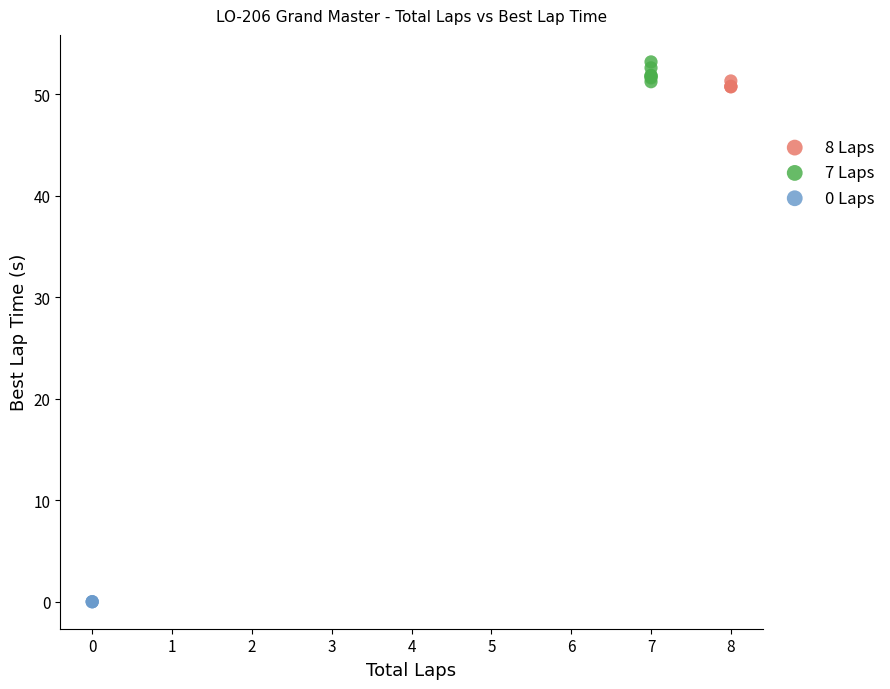

Which series contains the lowest Y value?

0 Laps